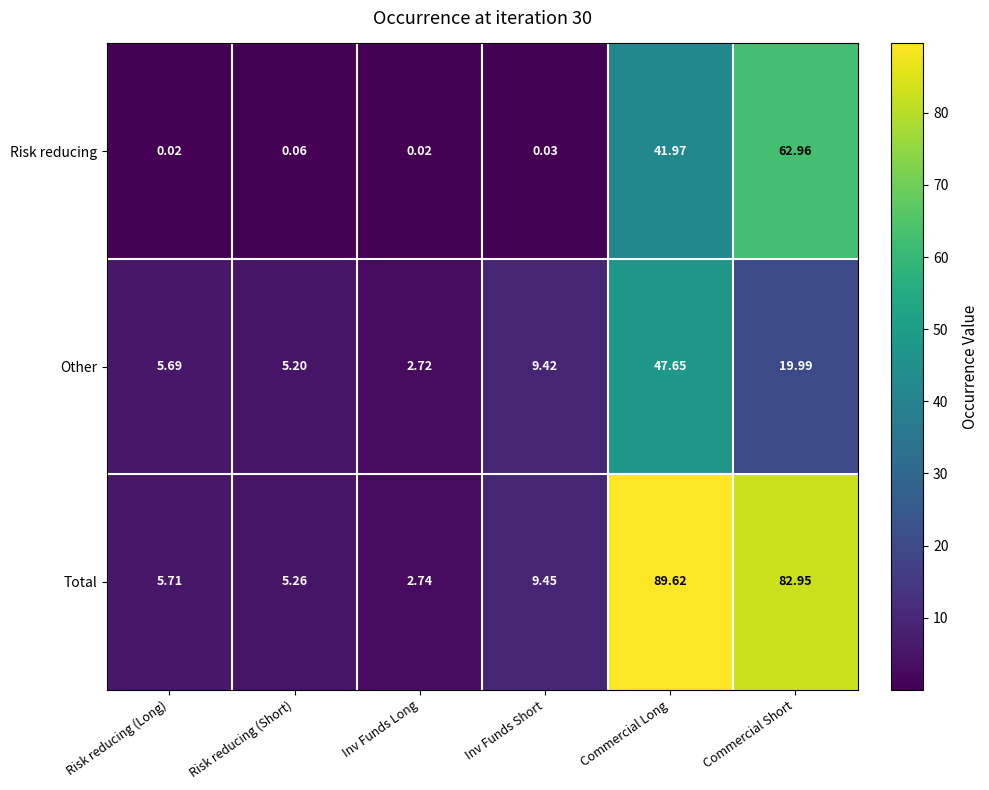

Which series has the largest range (max minus min)?

Total